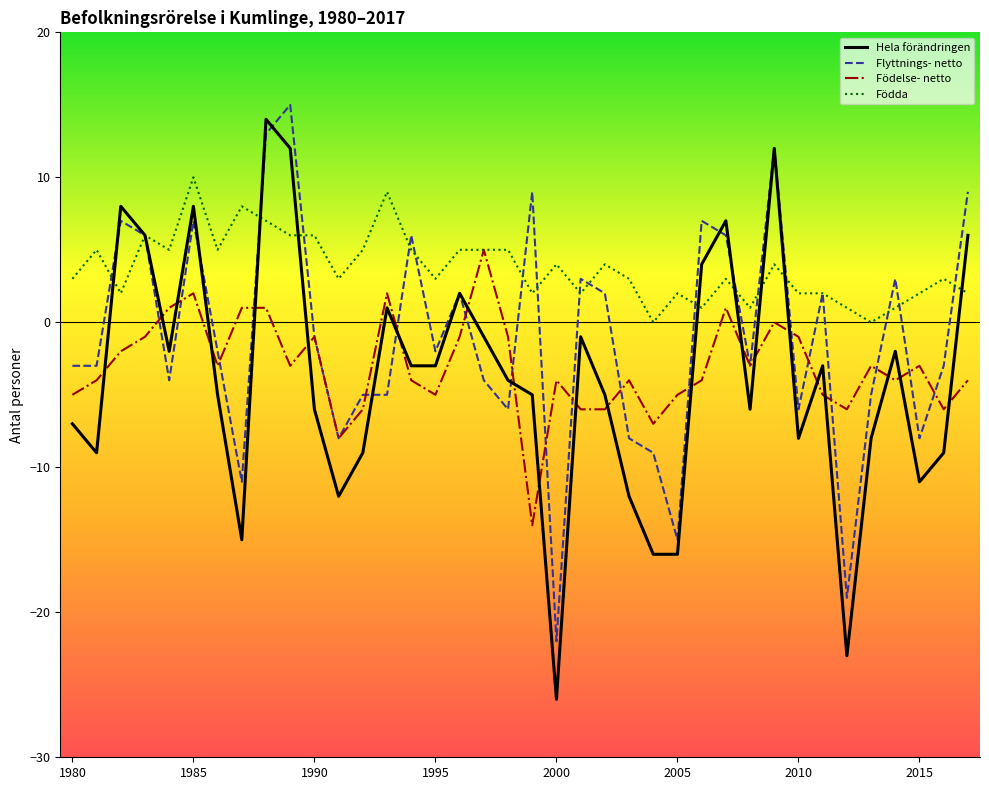

What is the highest value of the Flyttnings- netto series?

15